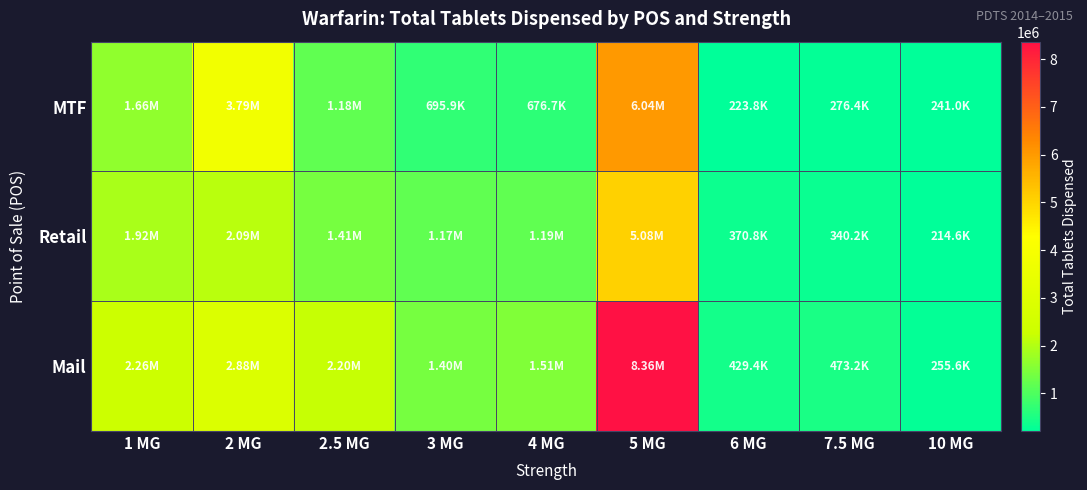

At 5 MG, list the series in order from smallest to largest.

Retail, MTF, Mail